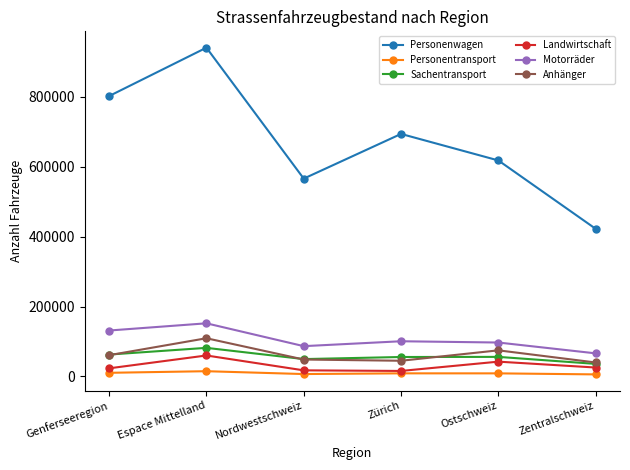

What is the difference between the maximum and minimum values in the Landwirtschaft series?

44261